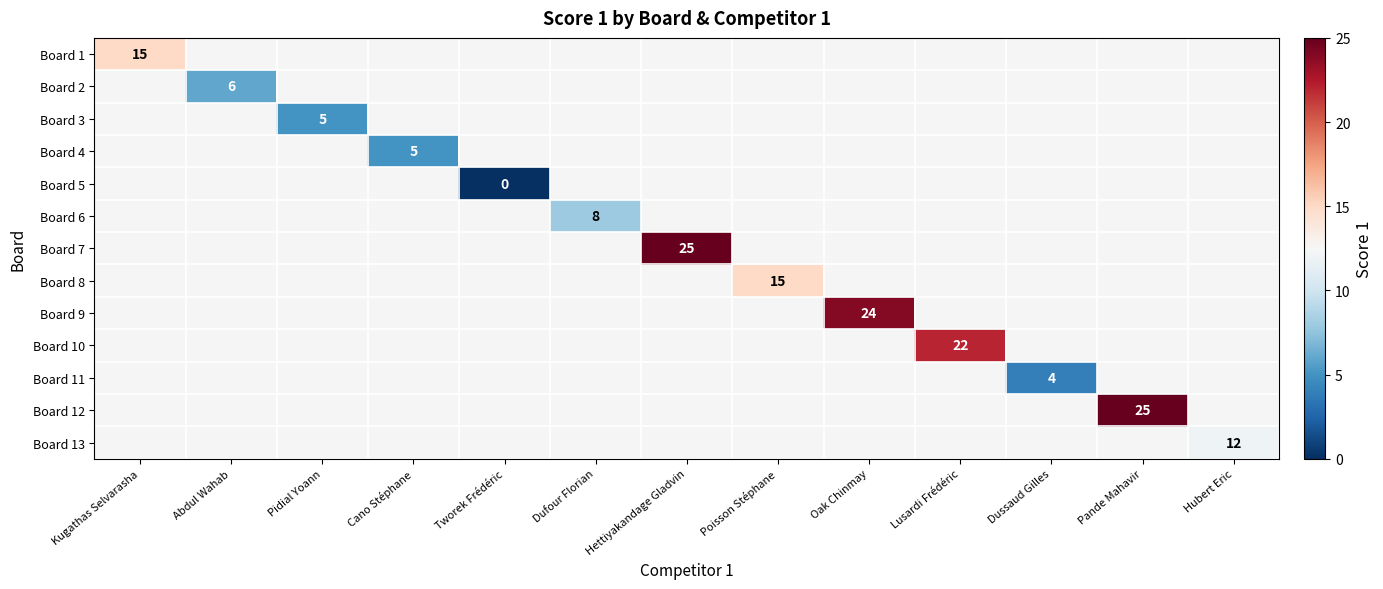

The value of Board 4 at Cano Stéphane is 5. True or false?

True